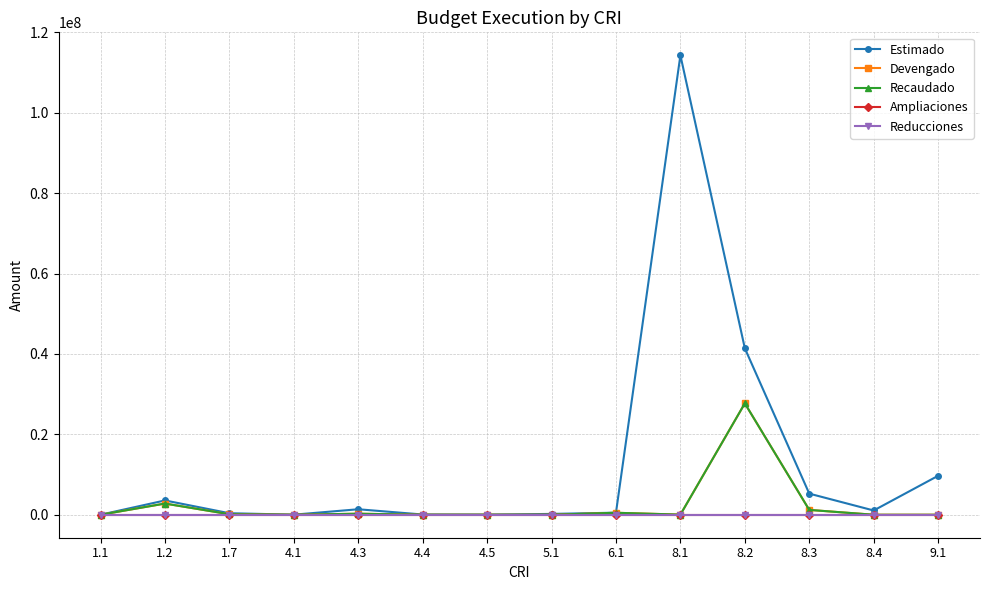

Is this an area chart (filled region under the line)?

No